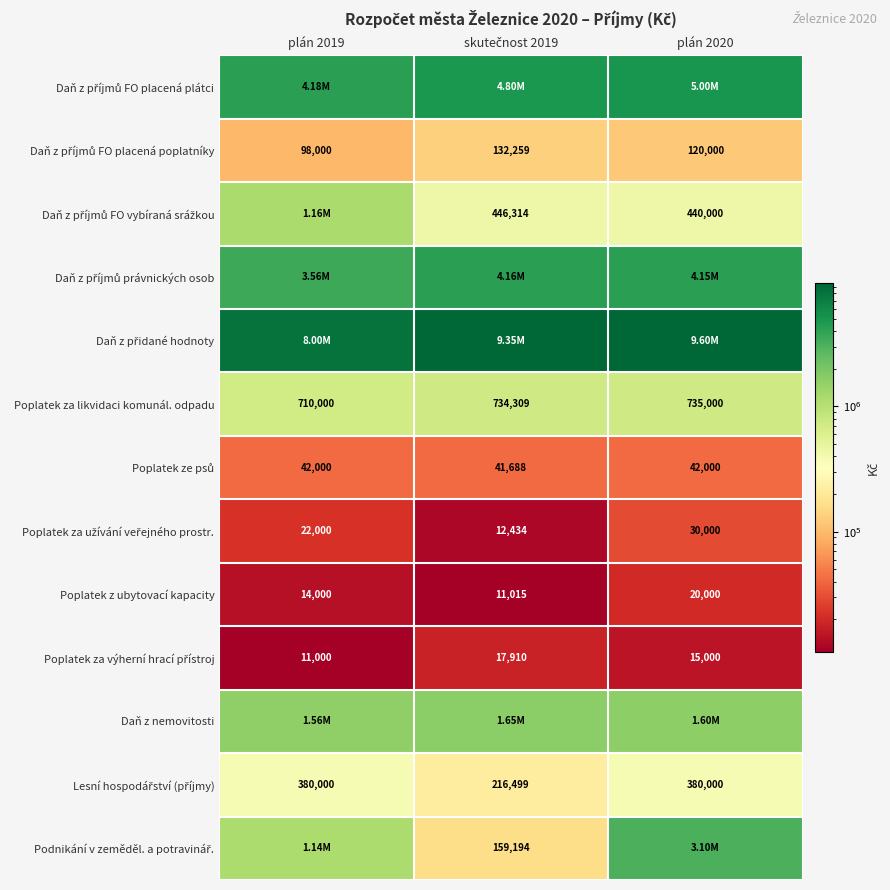

Where is Poplatek ze psů nearest to the value 41844?

plán 2019